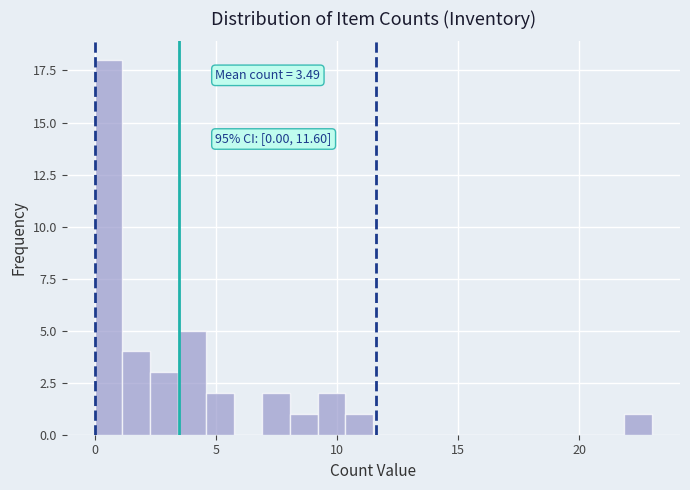

Around what value on the x-axis is the tallest bar? Give the approximate position of its centre, as read against the axis.

0.5